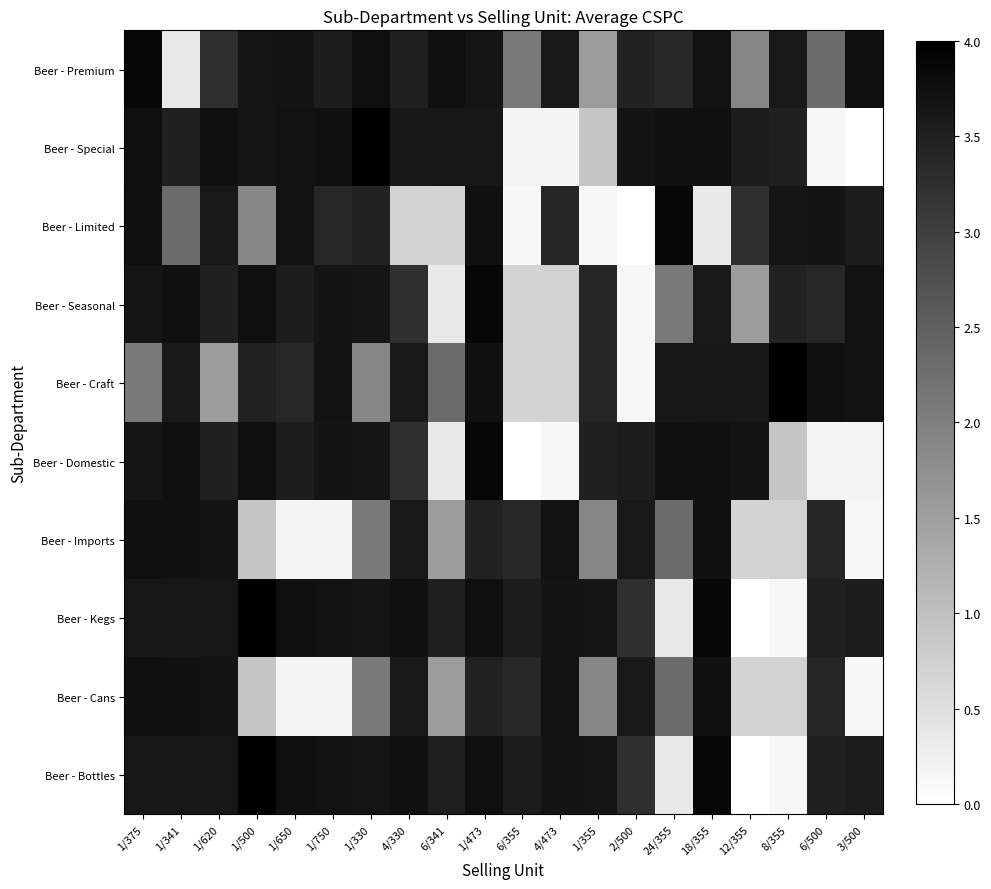

At how many categories does at least one series exceed 3?

20